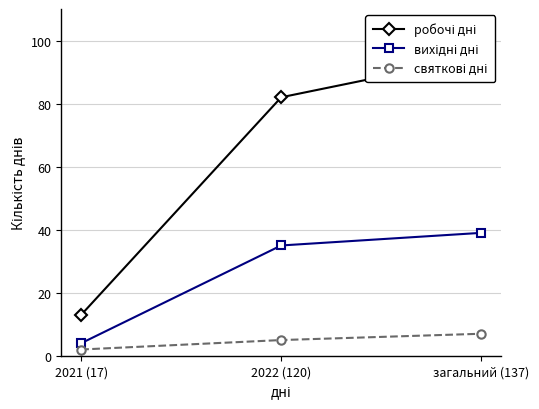

Is it true that вихідні дні equals 39 at загальний (137)?

True